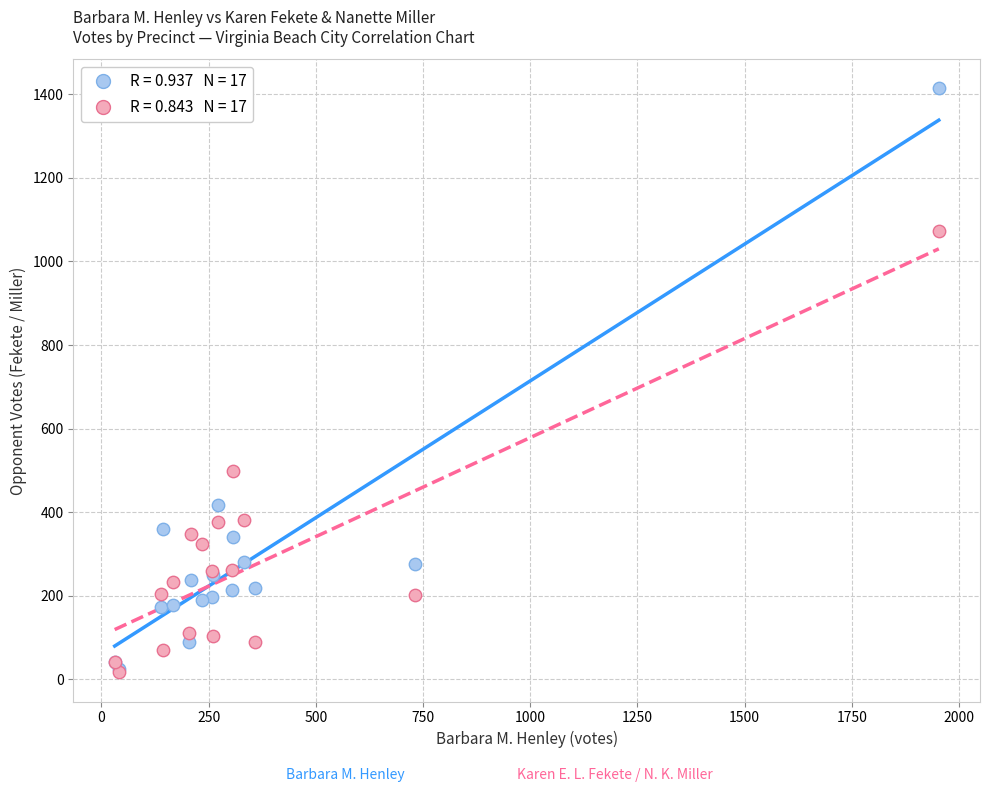

Across all series, what Y value is closest to 715?

499